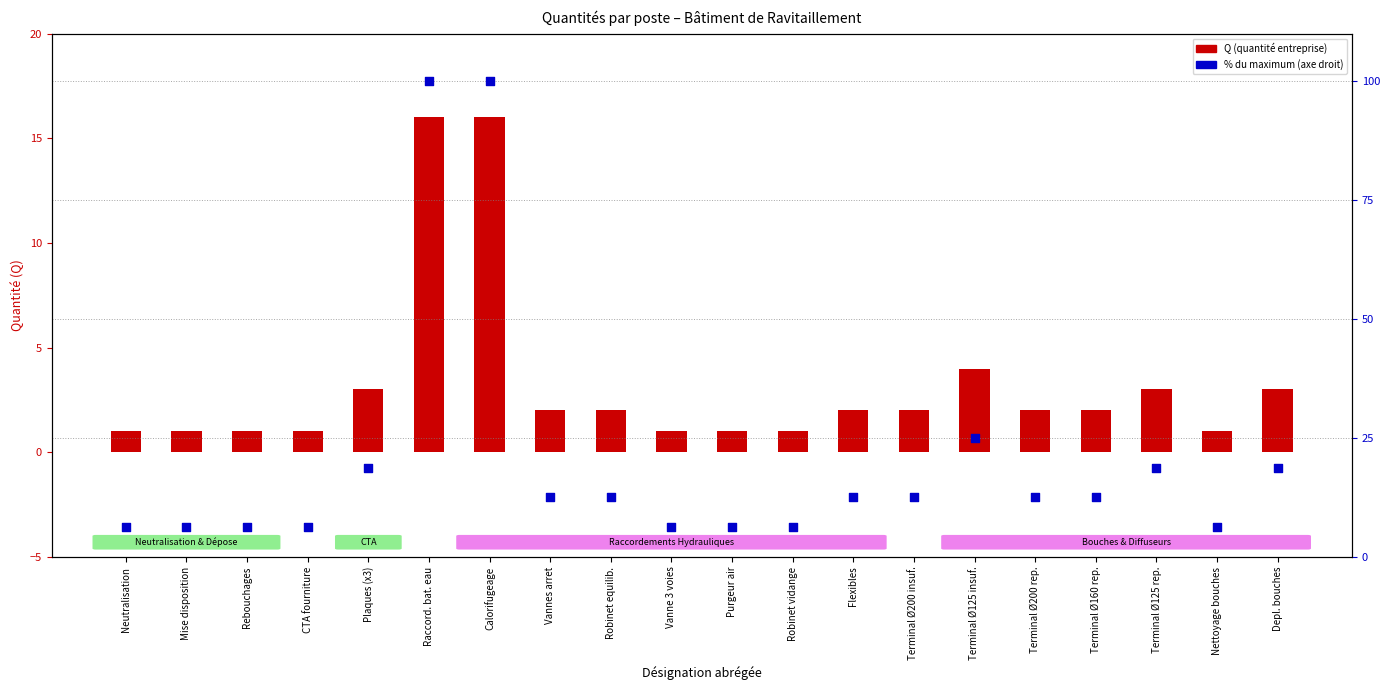

Which series has the largest total across all categories?

% of max Q